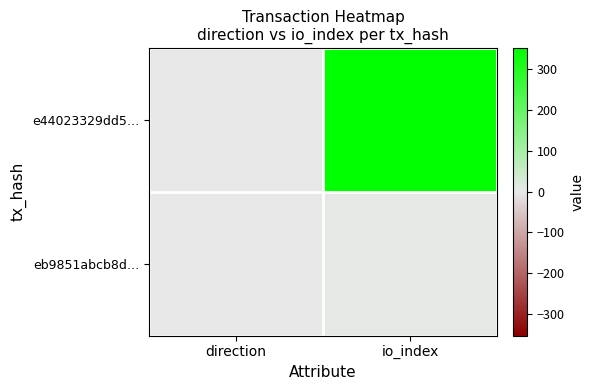

Reading left to right, list all the values displayed in this chart.

e44023329dd5…: direction=-1	io_index=353
eb9851abcb8d…: direction=1	io_index=5